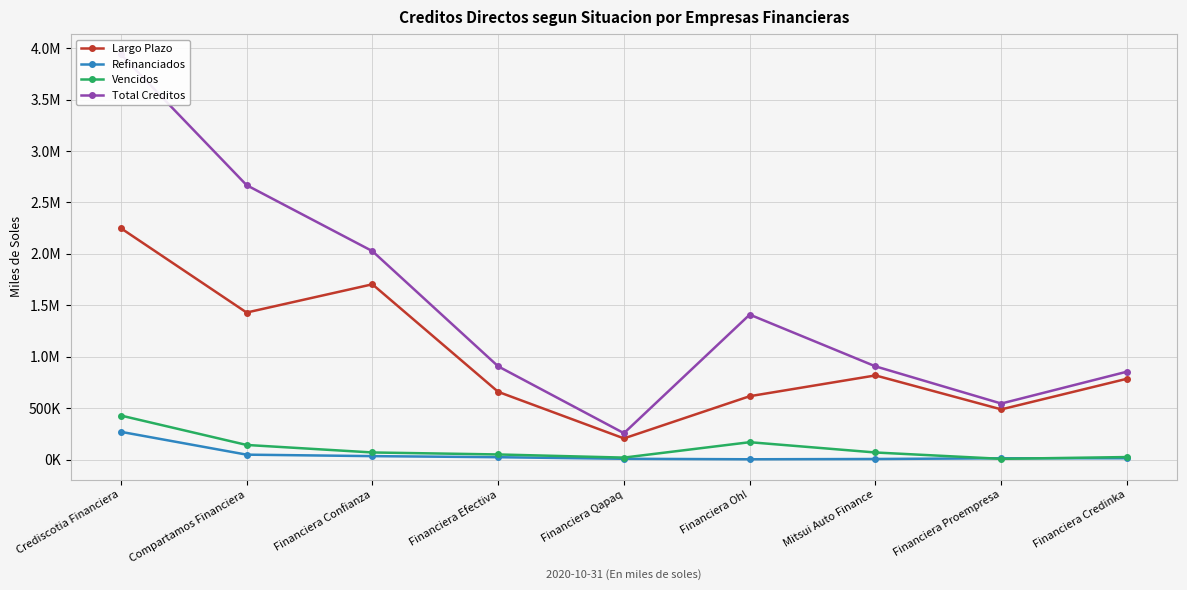

At which label does Largo Plazo first exceed 785578?

Crediscotia Financiera